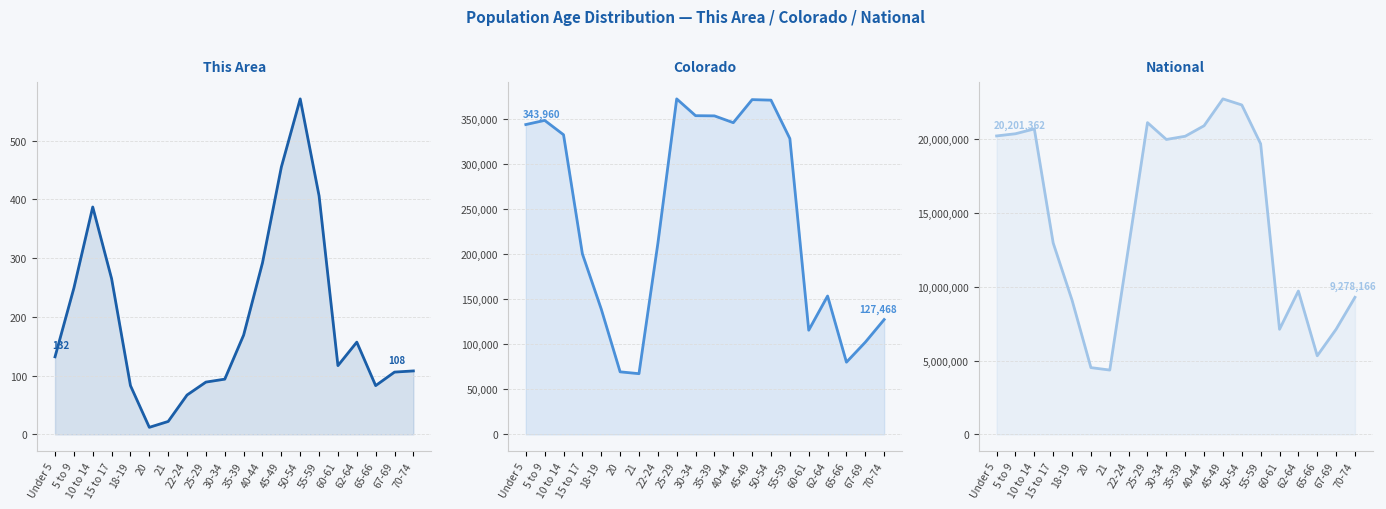

What is the label of the 12th point from the left?

40-44